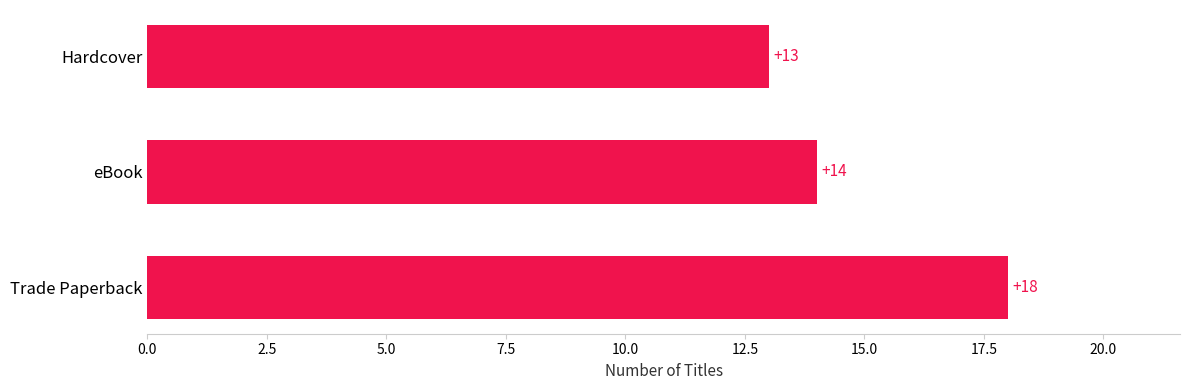

How many data points are less than 14?

1